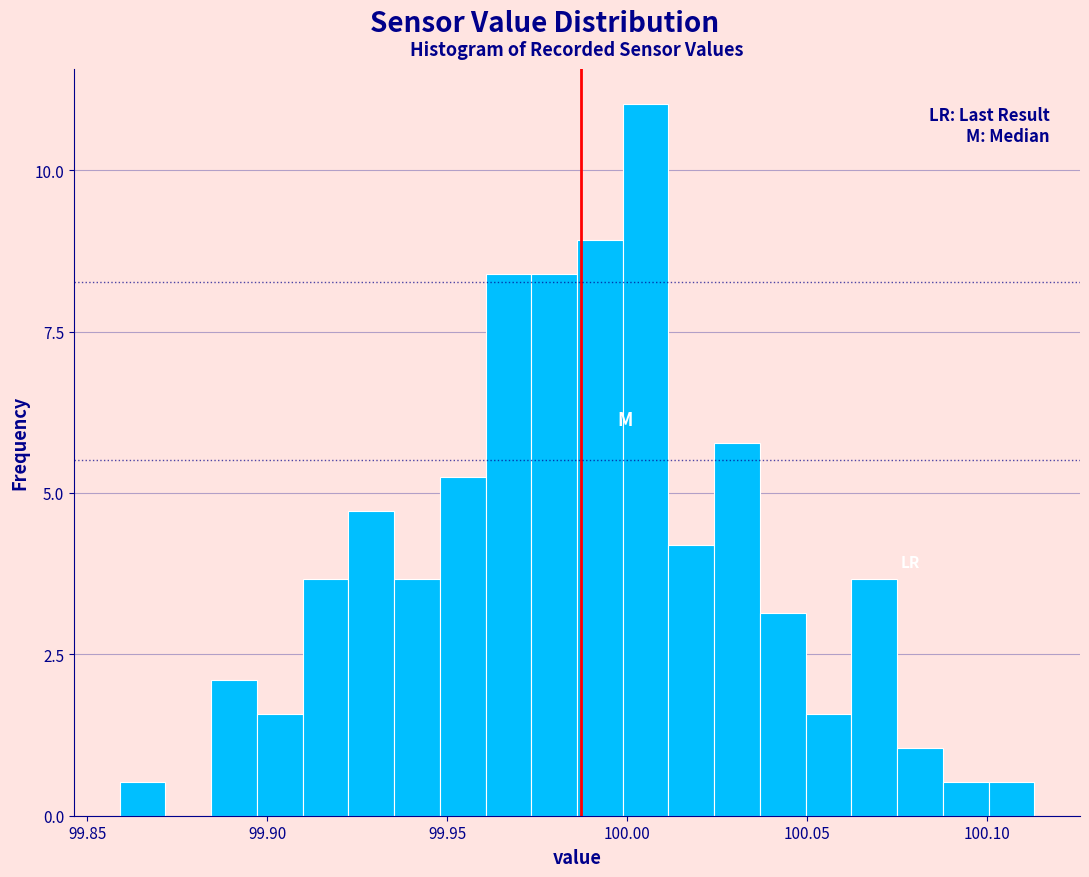

Around what value on the x-axis is the tallest bar? Give the approximate position of its centre, as read against the axis.

100.005